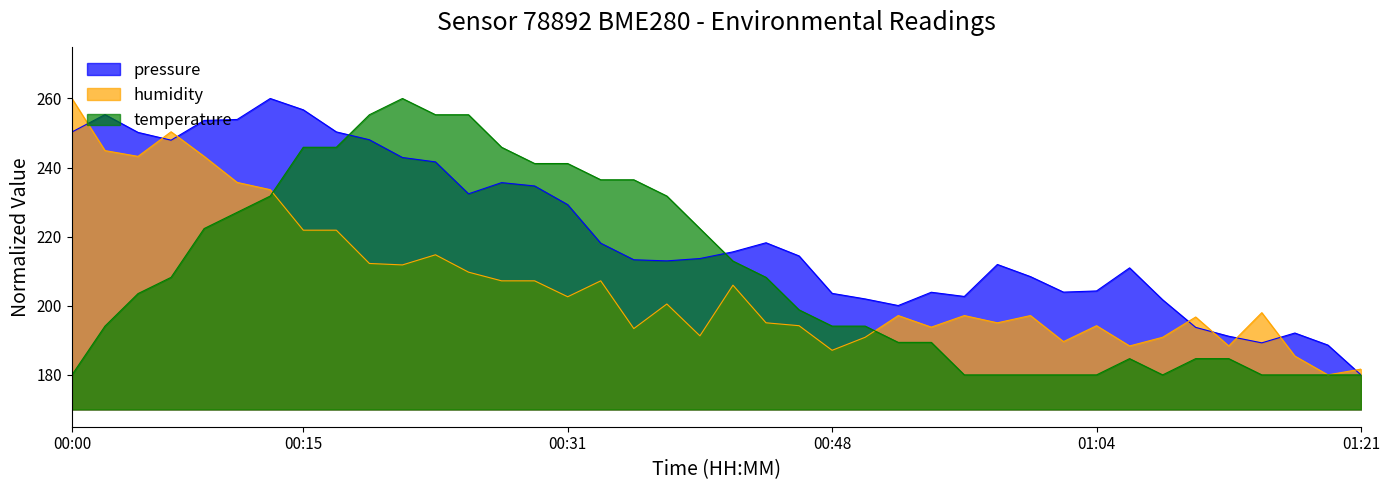

Which series has the widest spread of values?

pressure